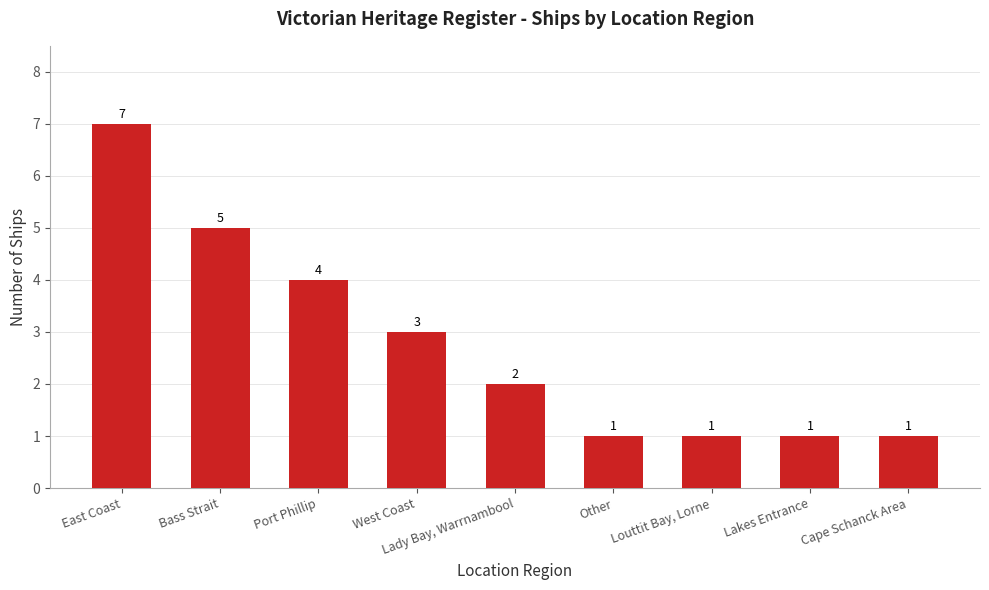

The value at Louttit Bay, Lorne is 1. True or false?

True